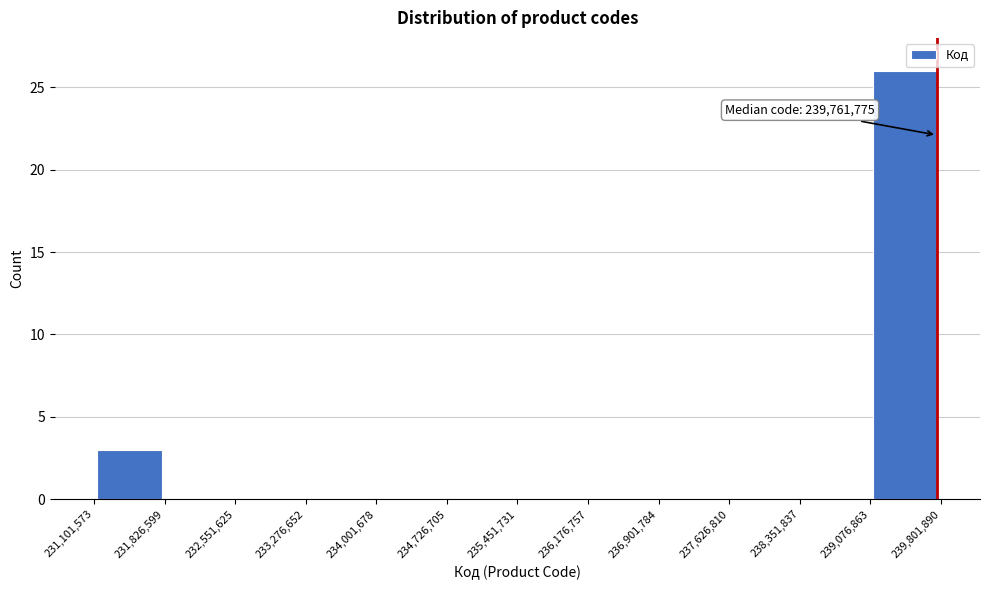

Over which range of the x-axis is the bar tallest?

239,076,863 to 239,801,890